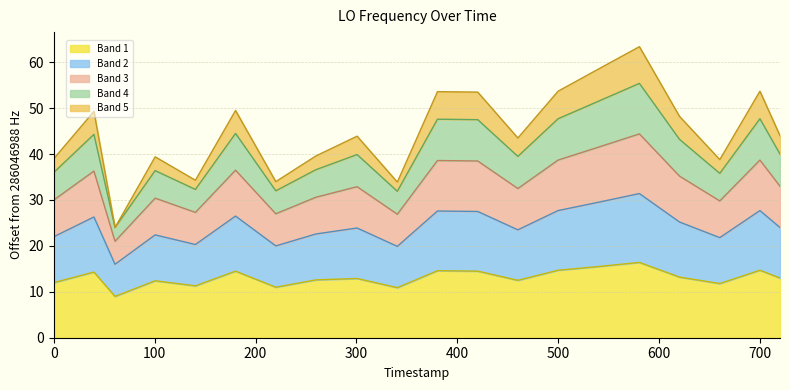

The Band 1 series shows 14.7 at 500. True or false?

True